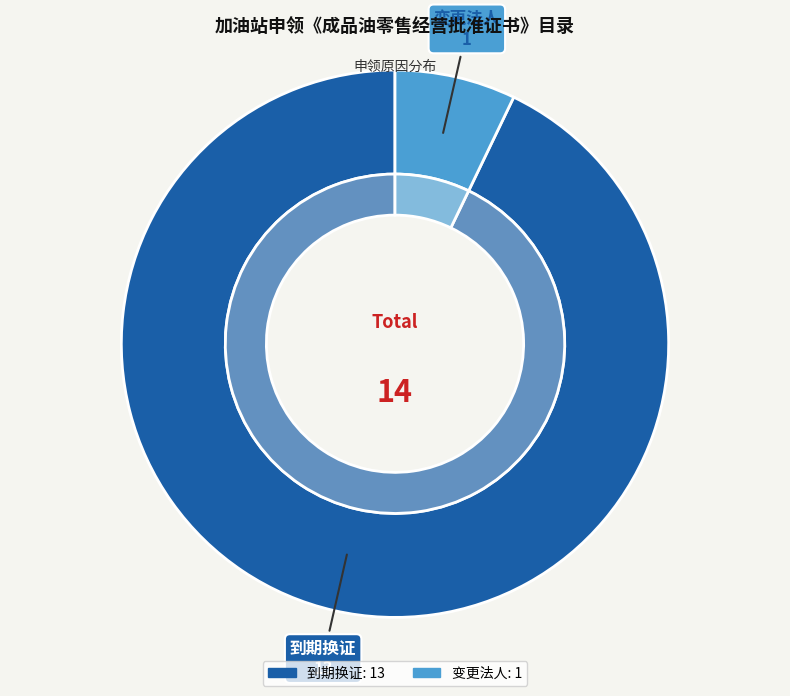

Which slice represents more than half of the pie?

到期换证